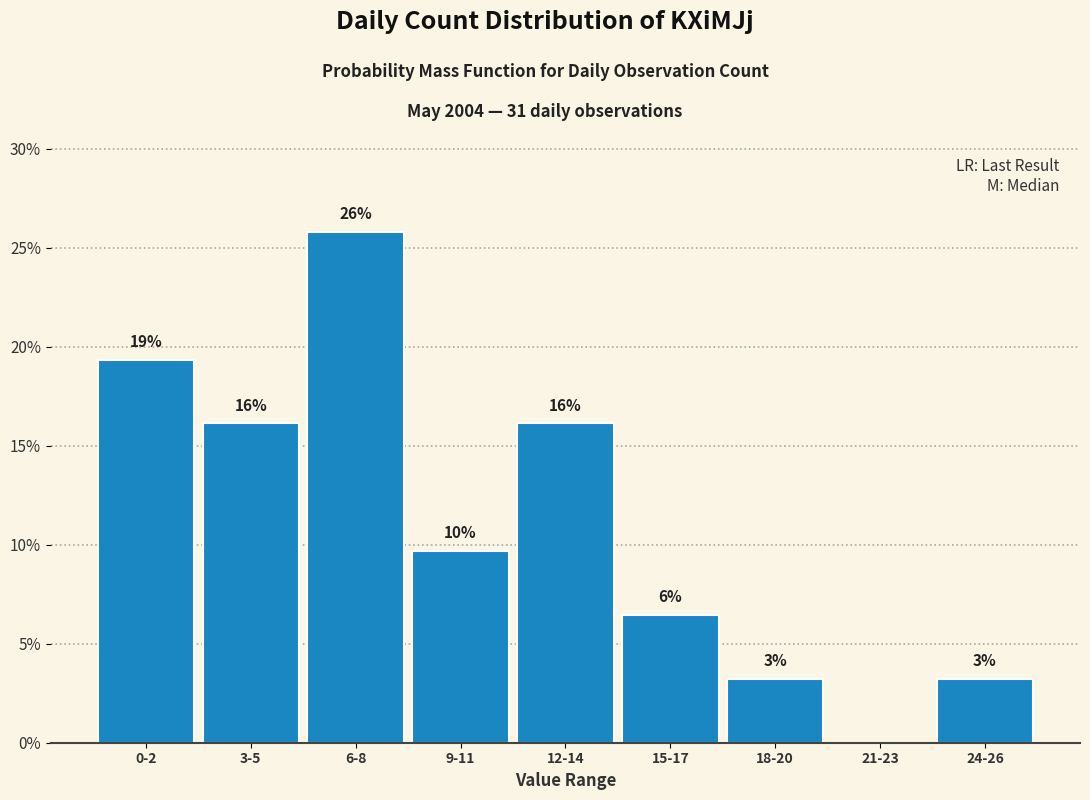

Are the bars horizontal?

No